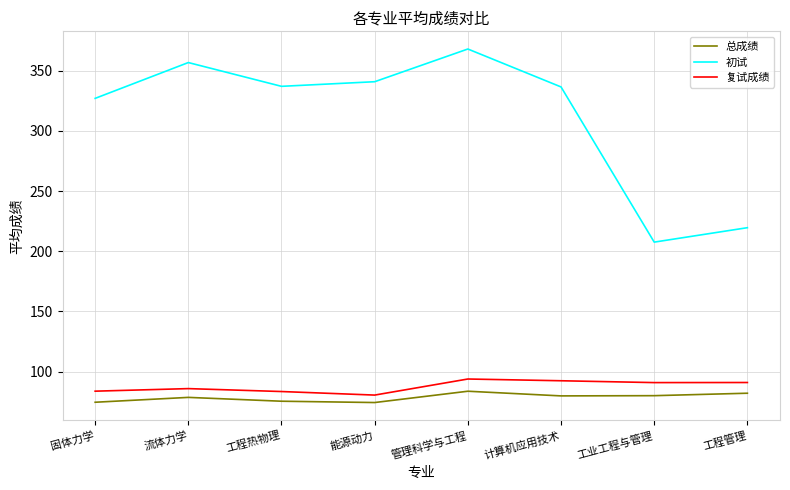

What is the average value of the 复试成绩 series?

87.8